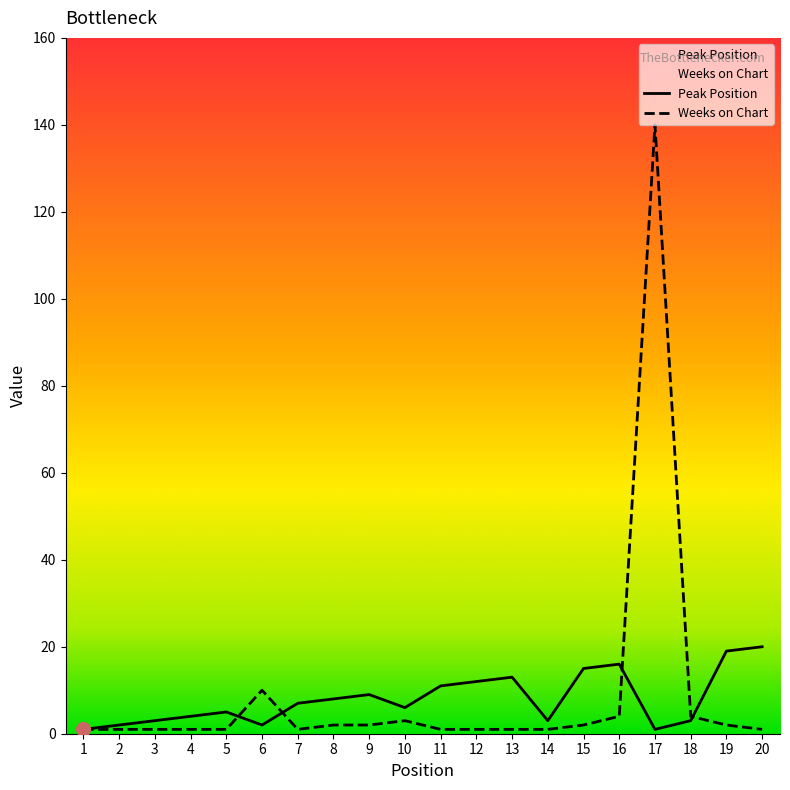

Where is Weeks on Chart nearest to the value 70?

6